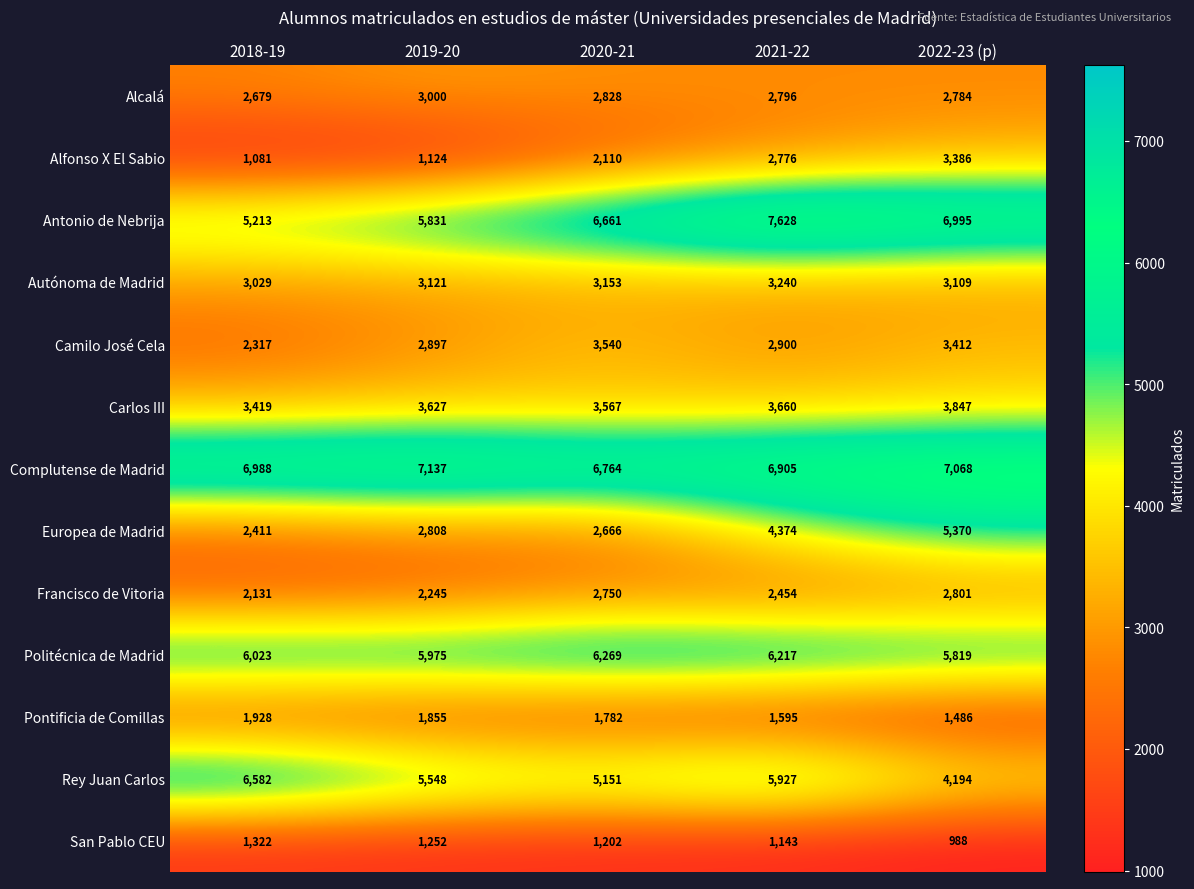

What is the difference between the highest and lowest values at 2021-22?

6485